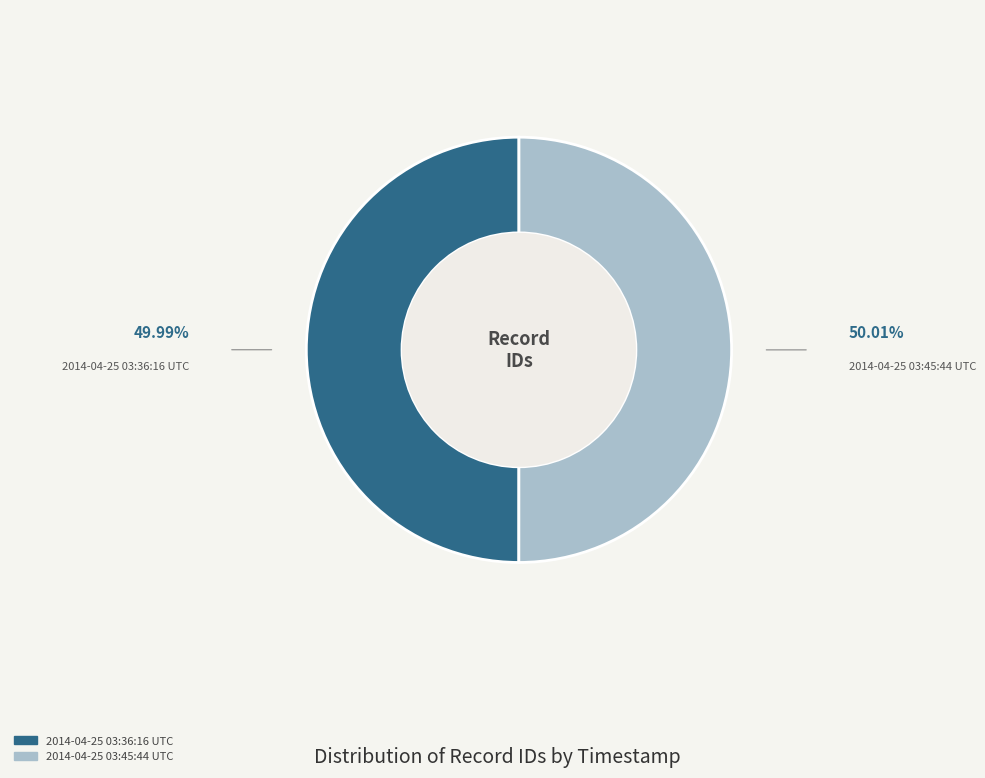

Approximately how many times larger is the value at 2014-04-25 03:36:16 UTC compared to 2014-04-25 03:45:44 UTC?

1.0